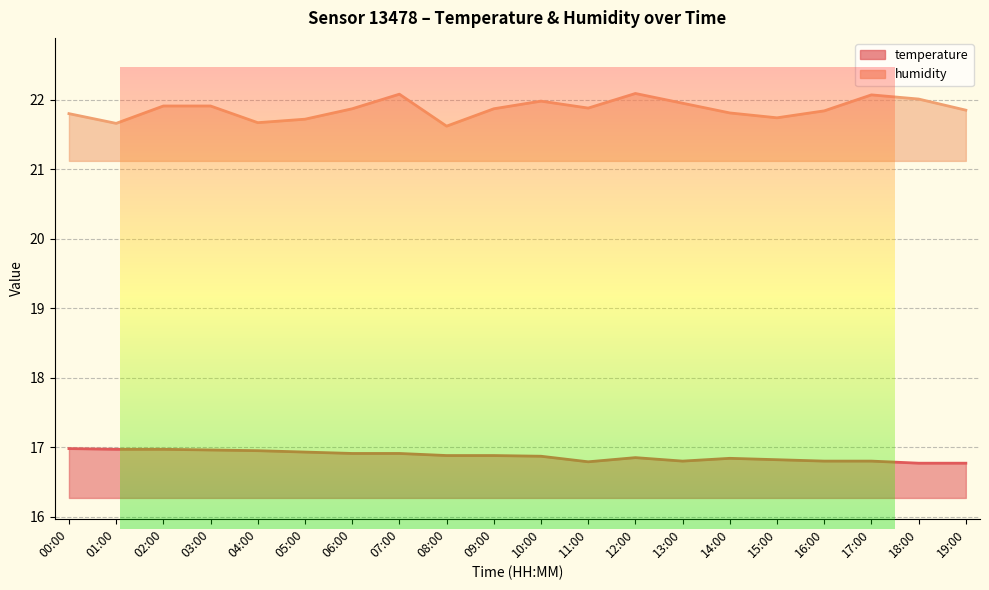

What is the approximate value of temperature at 01:00?

17.0